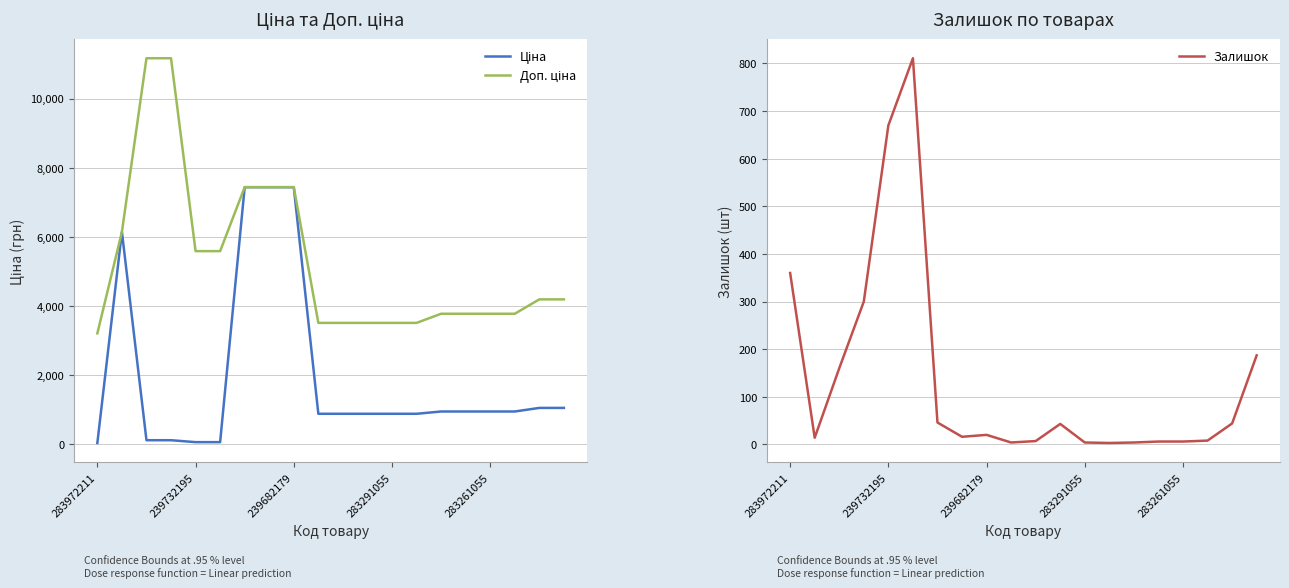

What is the sum of all Ціна values?

39070.8